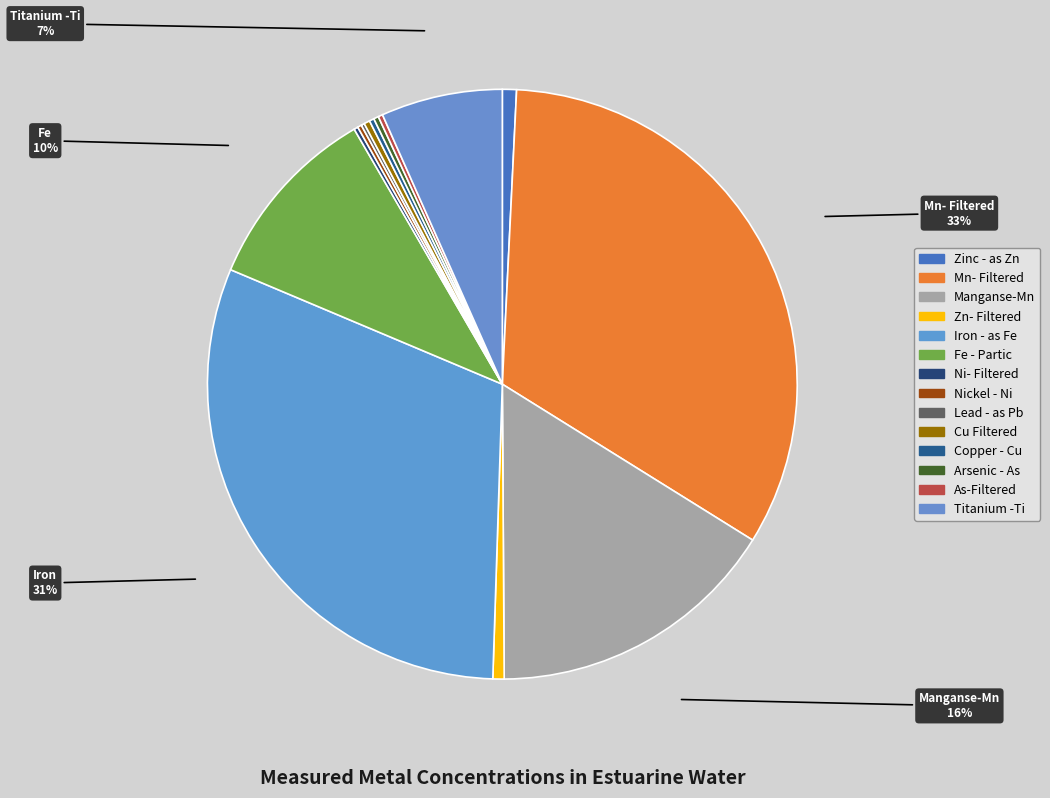

Which category has the smallest portion of the pie?

Lead - as Pb